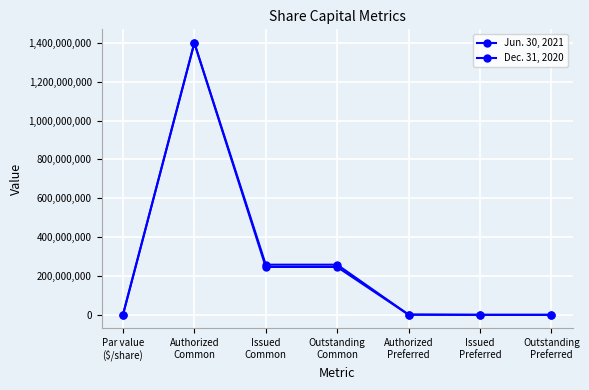

What is the label of the 7th point from the right?

Par value
($/share)